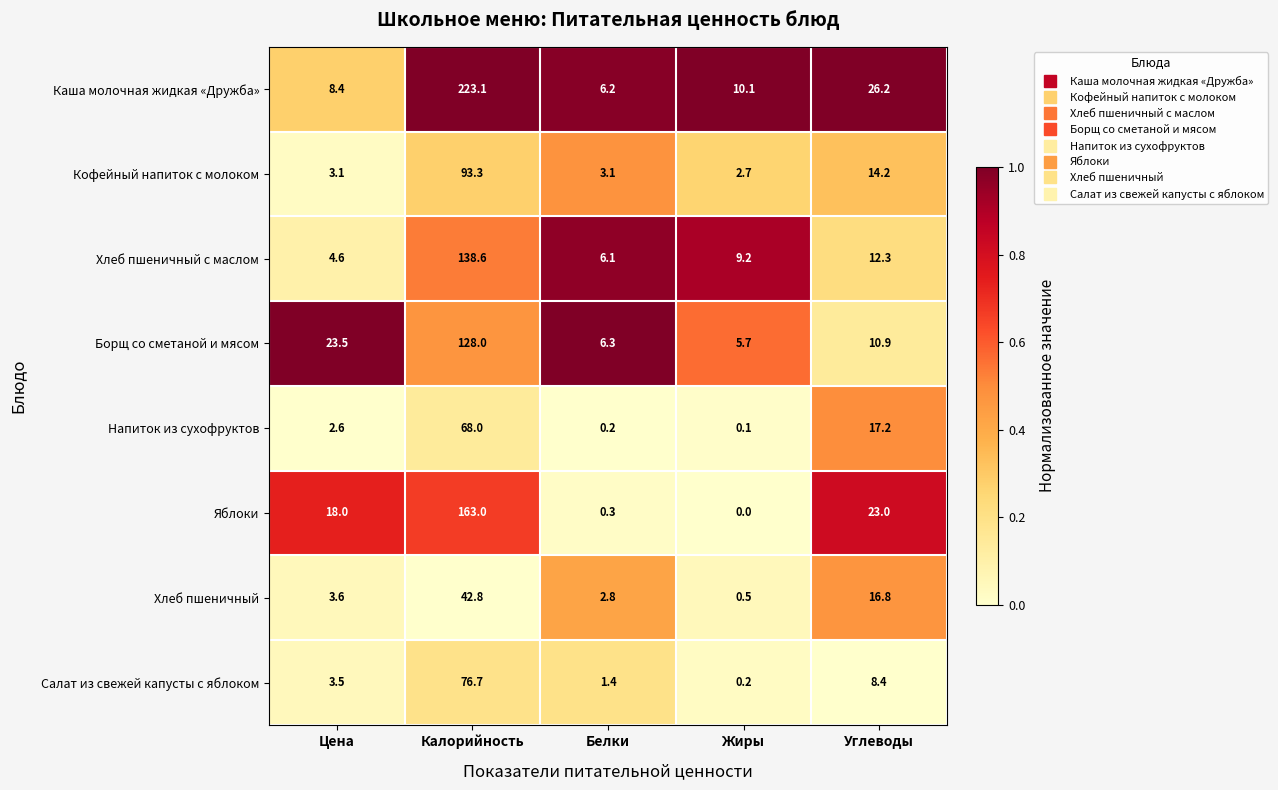

Which label corresponds to the largest value in the chart?

Калорийность